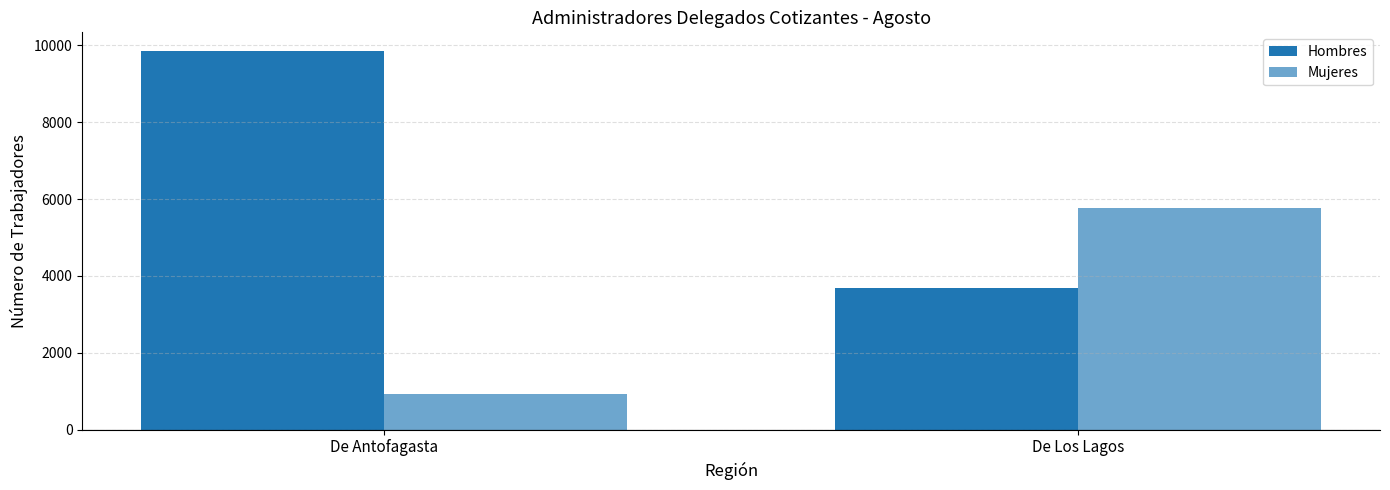

How many data points does each series have?

2